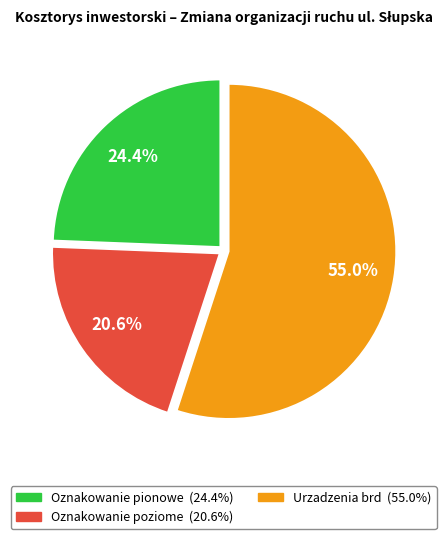

The Urzadzenia brd slice represents 67% of the pie. True or false?

False